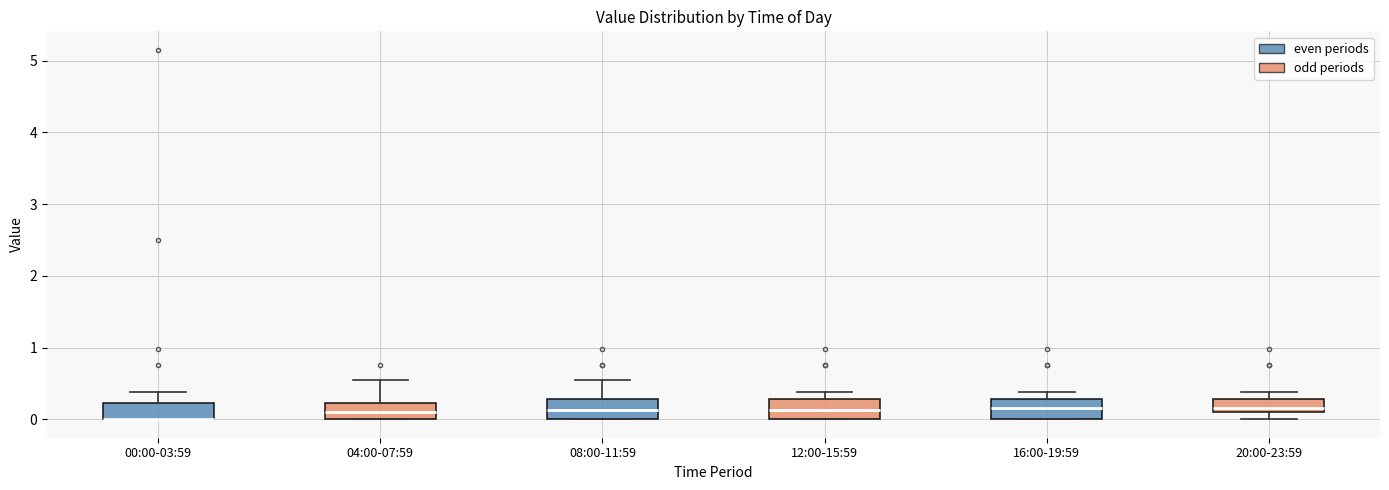

Reading left to right, read every box against the y-axis: the position of its median line, the range the box covers, and the ends of its whiskers. The values are not printed on the chart, so give them approximately, as read against the axis.

00:00-03:59: median 0.0 (drawn on the box's lower edge), box 0.0 to 0.2, whiskers 0.0 to 0.4
04:00-07:59: median 0.1, box 0.0 to 0.2, whiskers 0.0 to 0.6
08:00-11:59: median 0.1, box 0.0 to 0.3, whiskers 0.0 to 0.6
12:00-15:59: median 0.1, box 0.0 to 0.3, whiskers 0.0 to 0.4
16:00-19:59: median 0.2, box 0.0 to 0.3, whiskers 0.0 to 0.4
20:00-23:59: median 0.2, box 0.1 to 0.3, whiskers 0.0 to 0.4